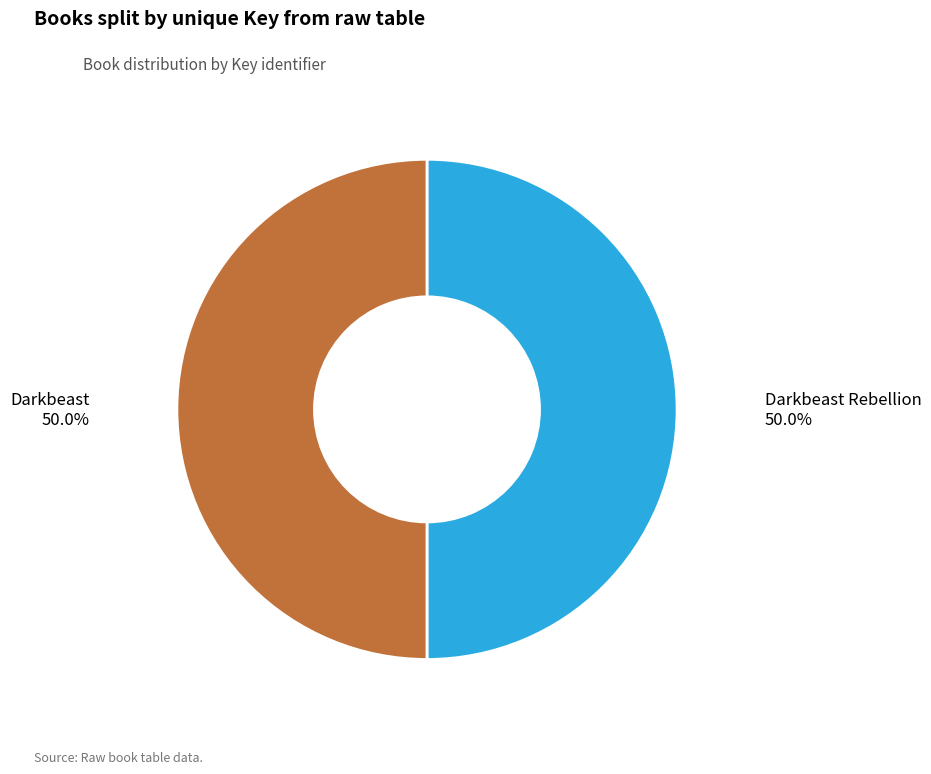

To the nearest percent, what portion does Darkbeast represent?

50%